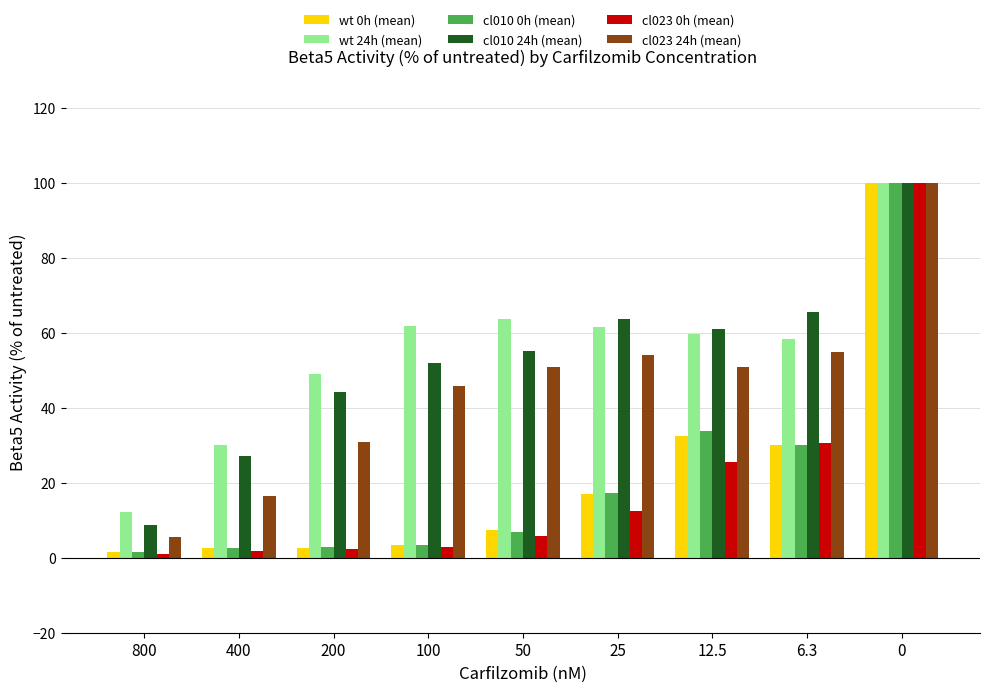

The value of cl023 24h (mean) at 50 is 50.9. True or false?

True